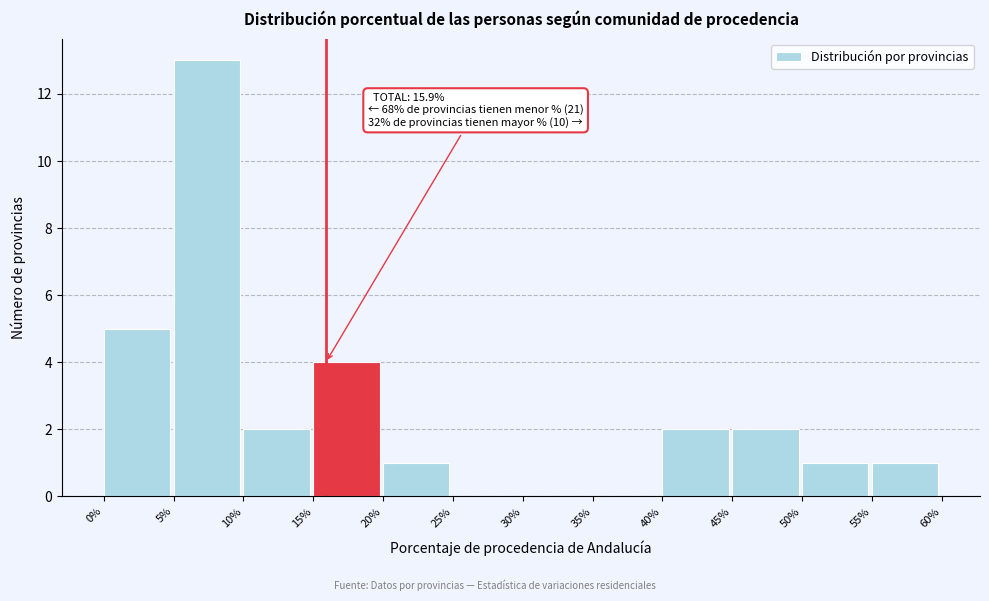

Which range on the x-axis has the tallest bar?

5% to 10%